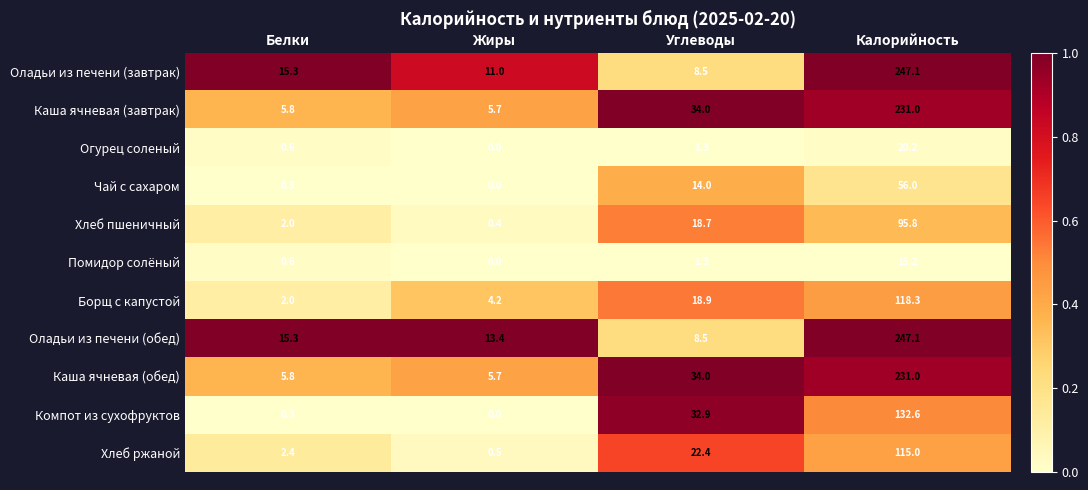

List the labels in order of Каша ячневая (завтрак) value, smallest first.

Жиры, Белки, Углеводы, Калорийность